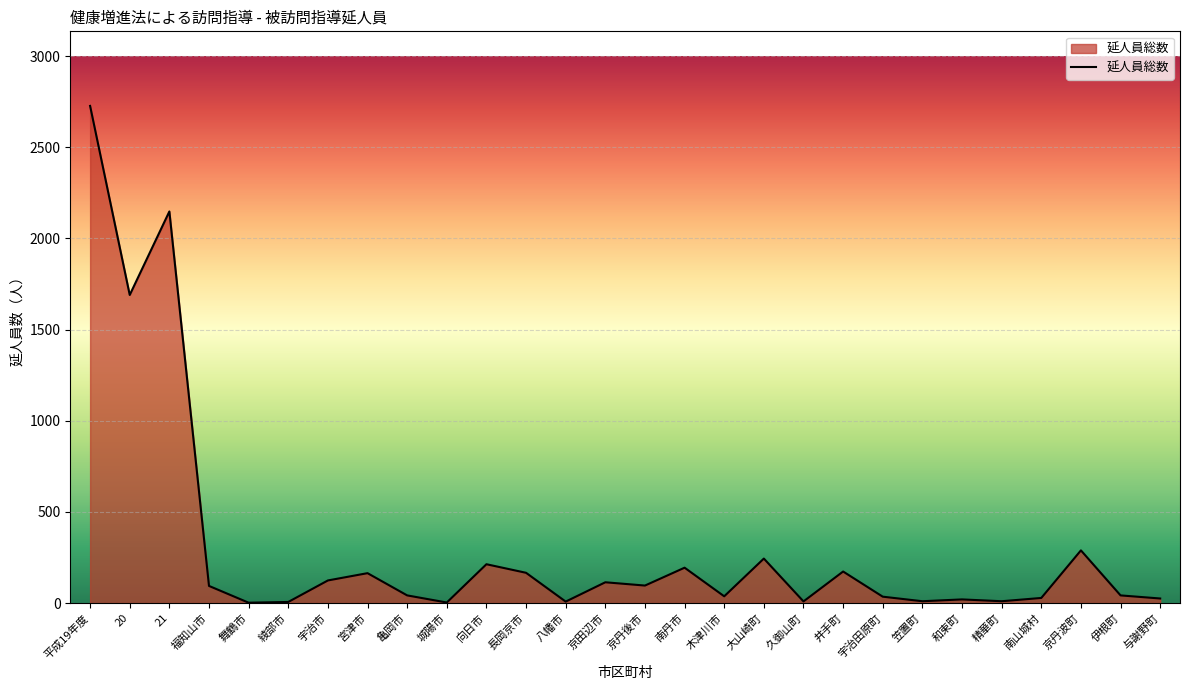

What is the difference between the maximum and minimum values?

2725